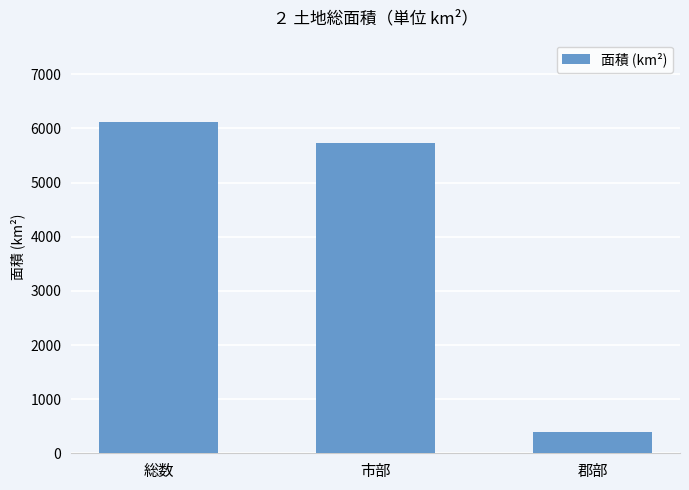

What is the minimum value shown in the chart?

384.3